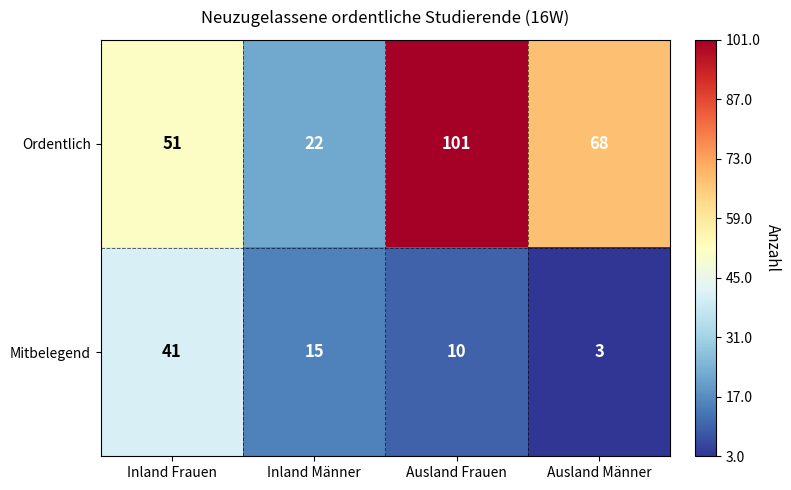

Between Ausland Frauen and Ausland Männer, which series saw the biggest shift?

Ordentlich